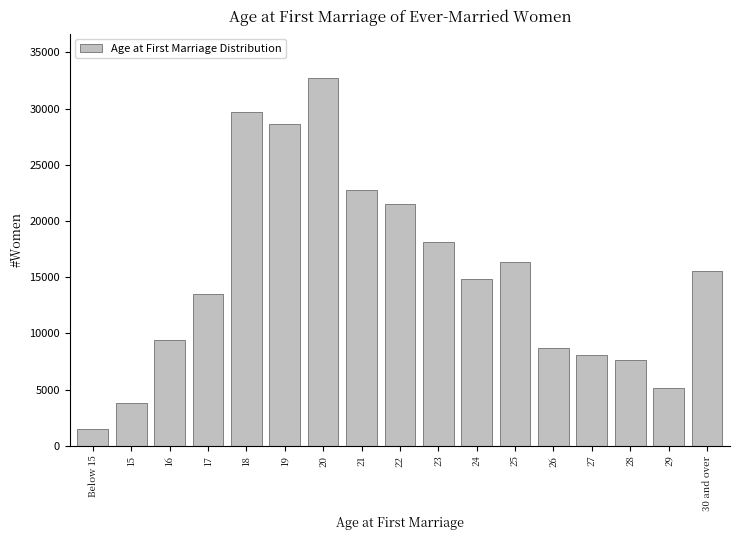

Reading left to right, what are all the values shown in this chart?

1493	3819	9415	13517	29707	28624	32758	22725	21540	18140	14841	16360	8745	8071	7664	5152	15563